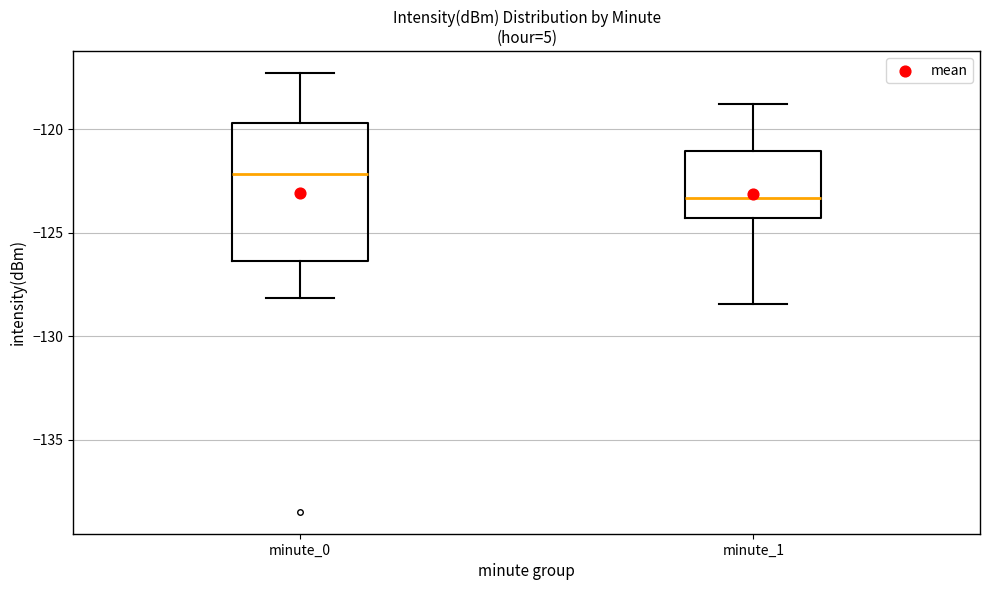

Which box is the tallest, from its lower edge to its upper edge?

minute_0